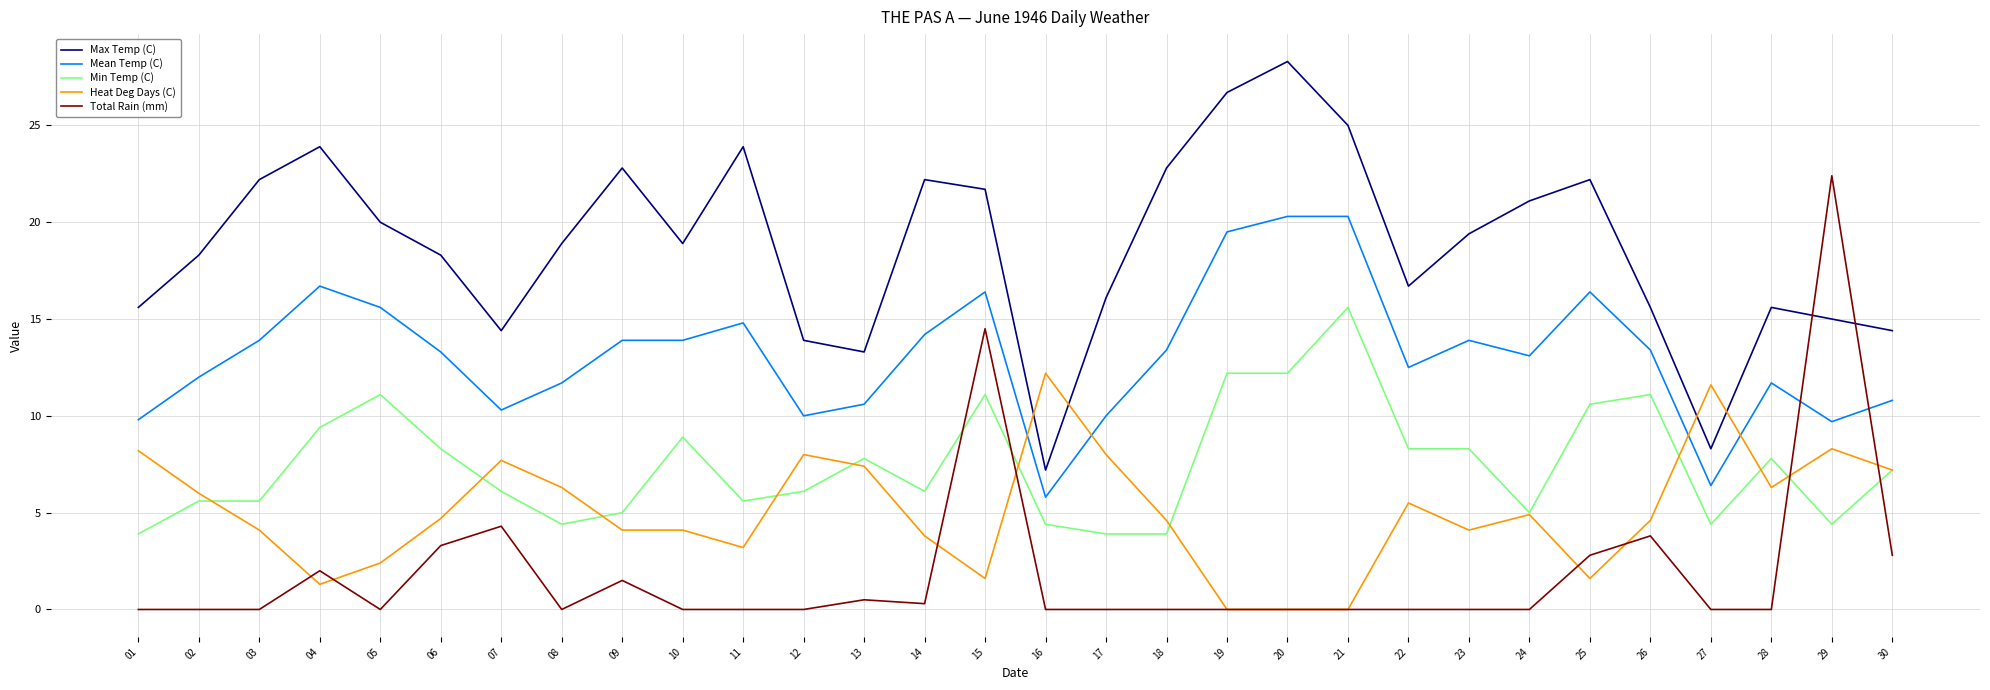

At 28, list the series in order from largest to smallest.

Max Temp (C), Mean Temp (C), Min Temp (C), Heat Deg Days (C), Total Rain (mm)